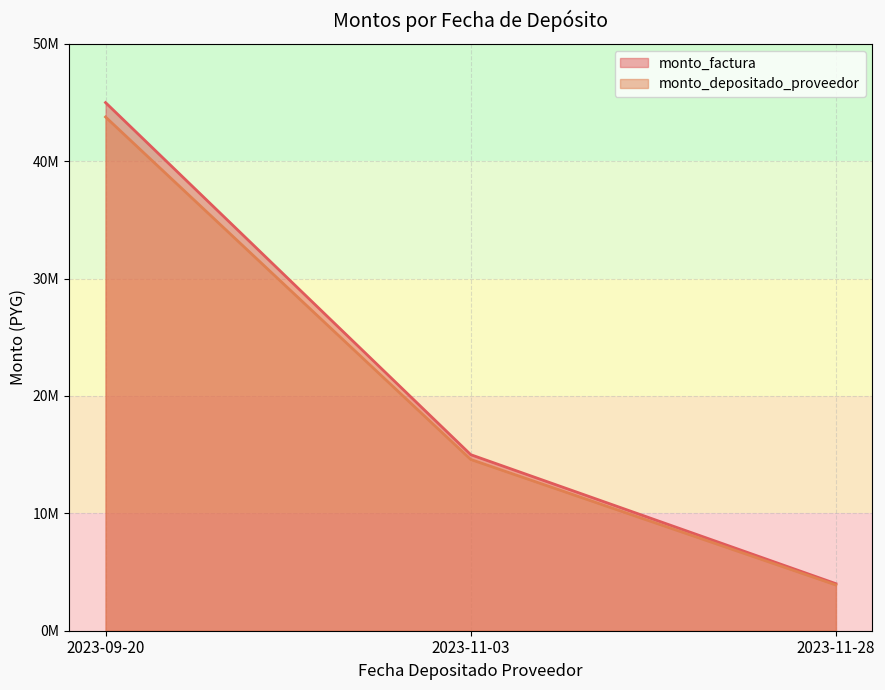

Rank the series at 2023-11-28 from highest to lowest value.

monto_factura, monto_depositado_proveedor